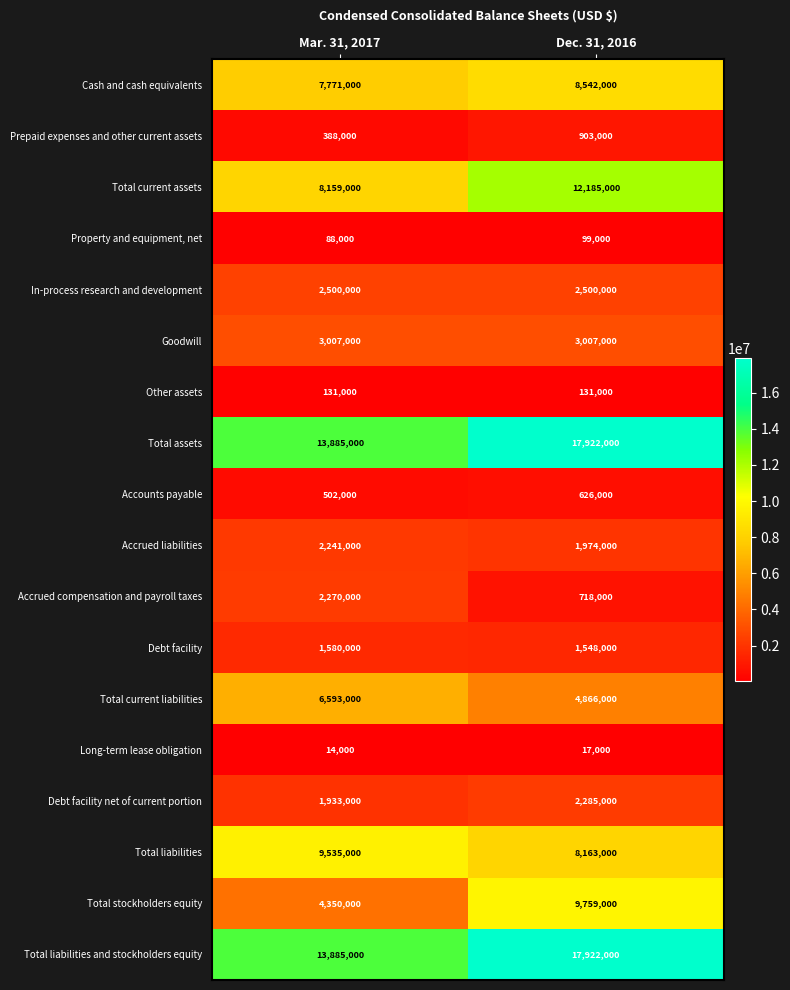

Which series has the largest range (max minus min)?

Total stockholders equity